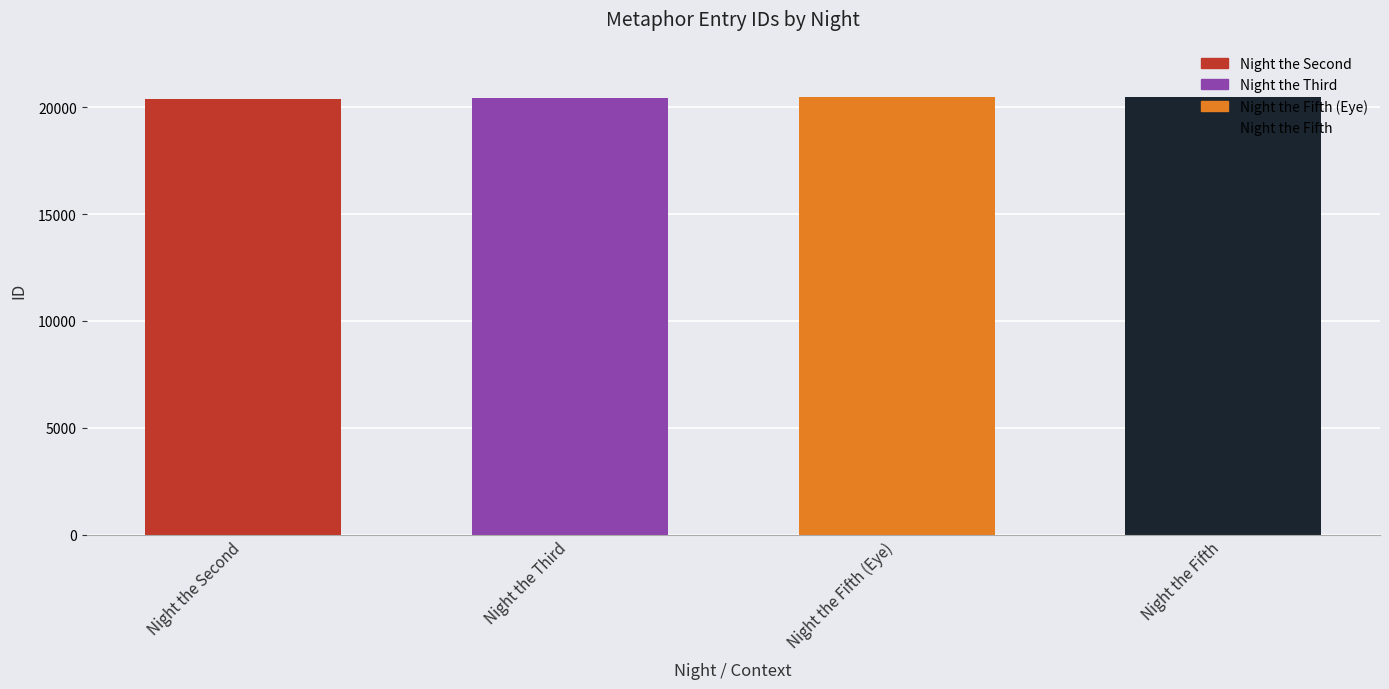

What is the value of the 2nd bar from the left?

20429